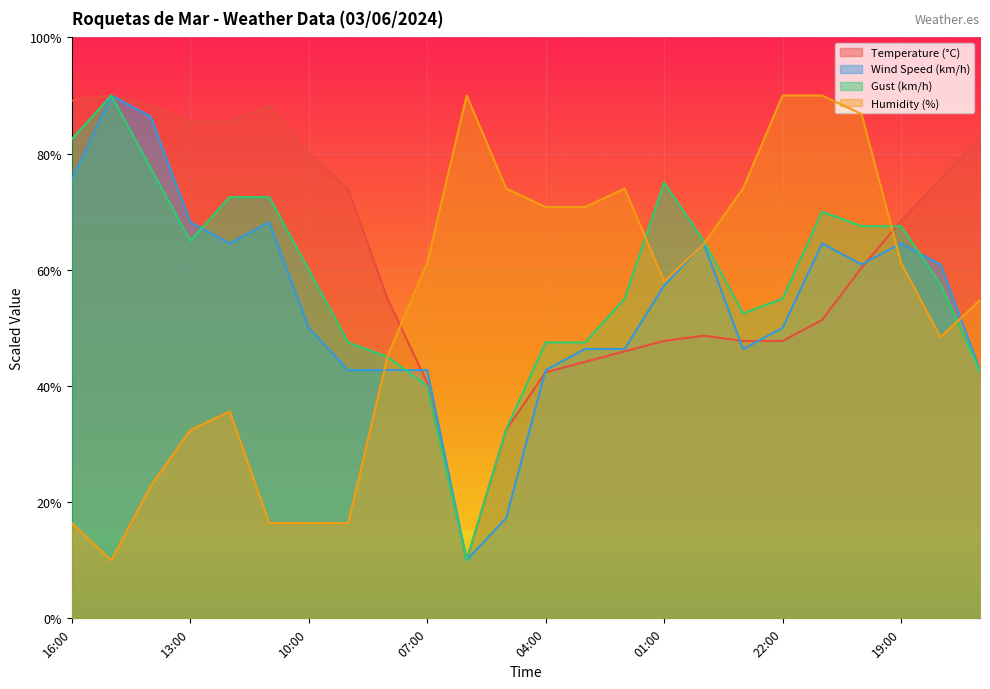

What is the difference between the second highest and minimum values in the Gust (km/h) series?

72.5